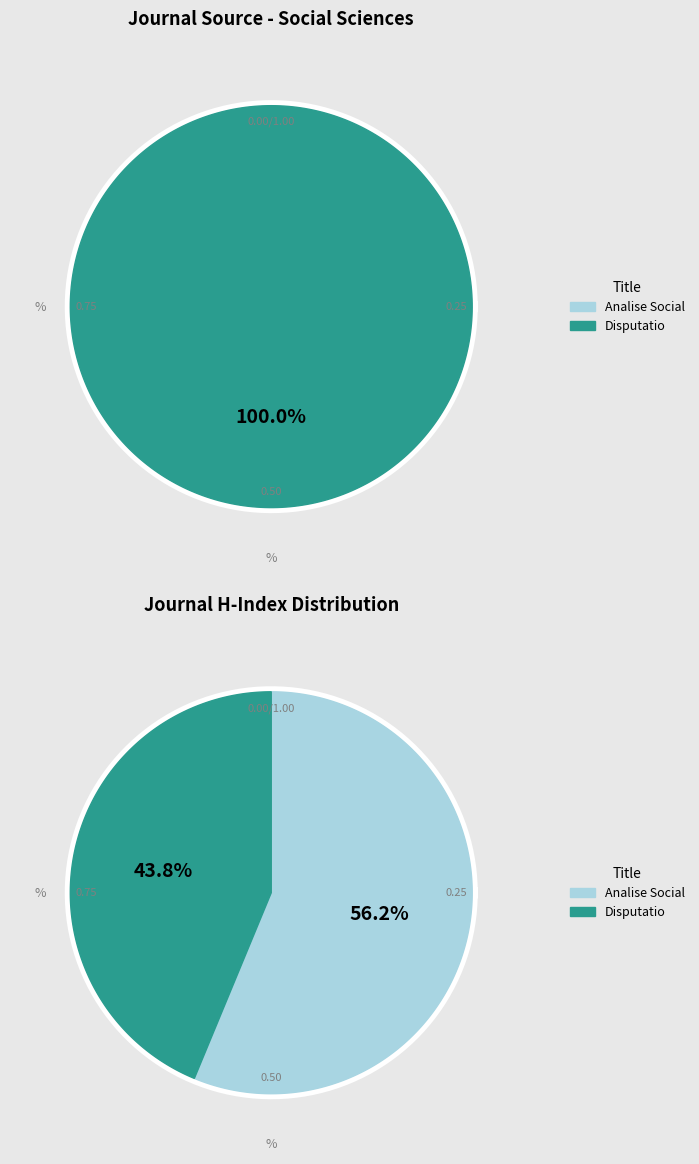

What is the smallest slice in the pie chart?

Analise Social